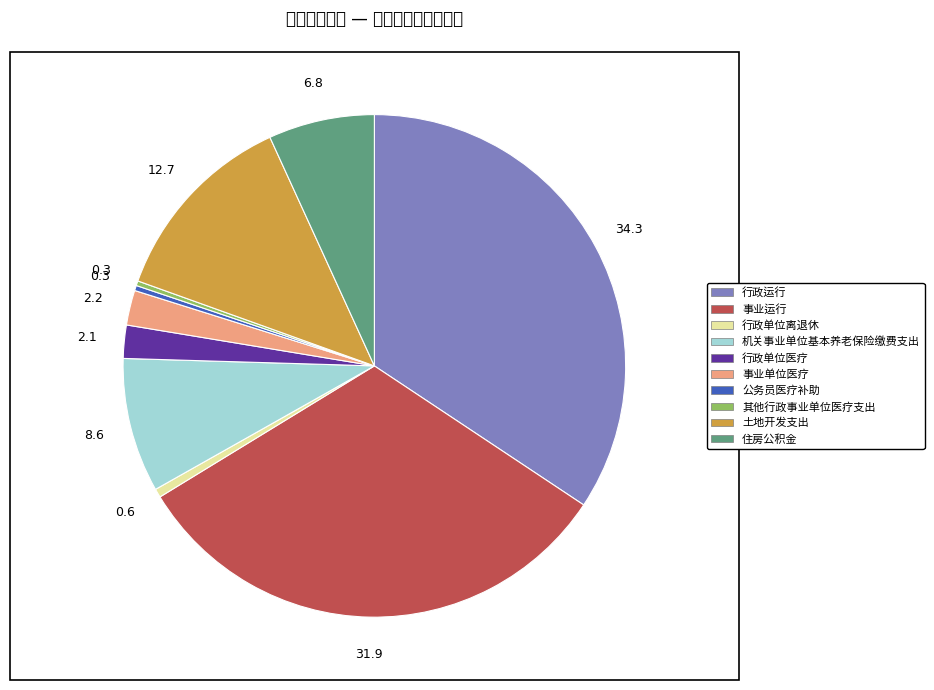

Is there a majority slice in this chart?

No